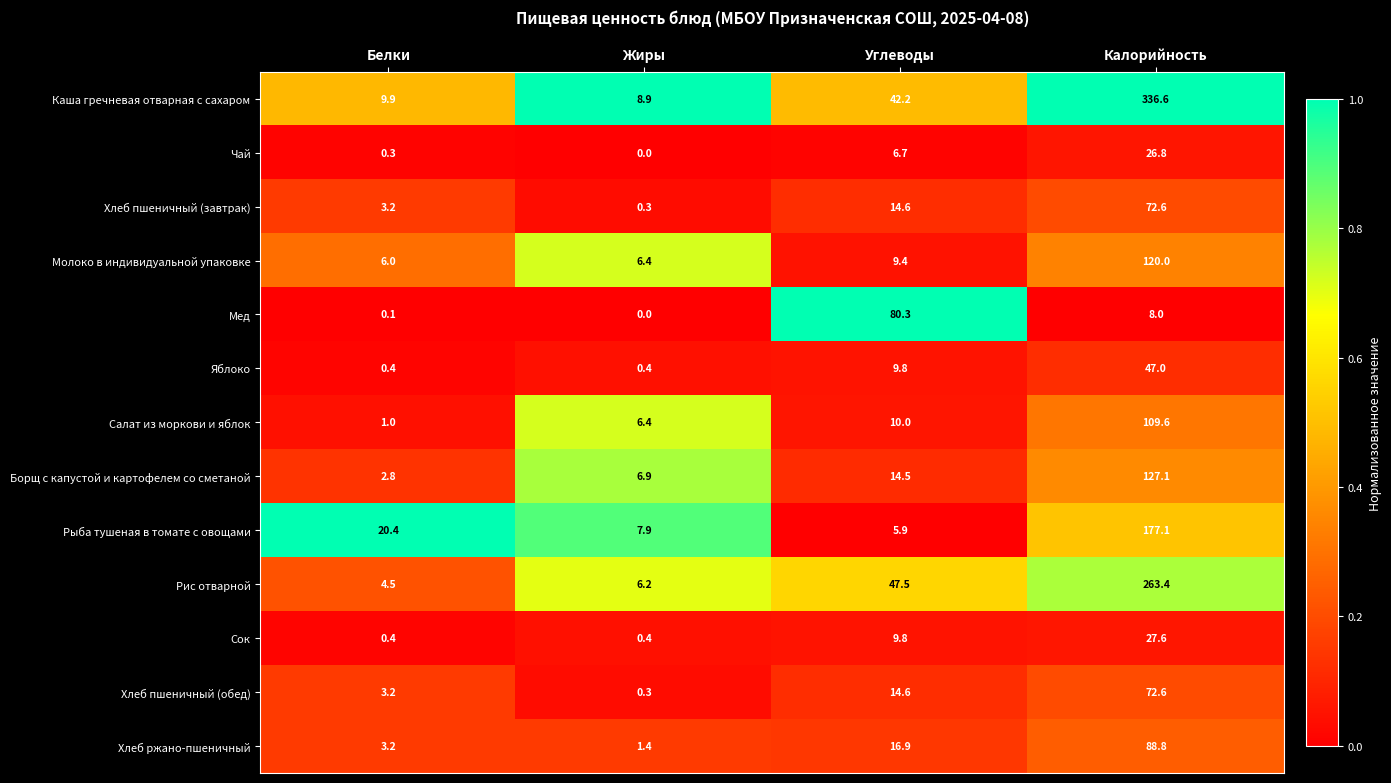

At which category is the sum across all series the highest?

Калорийность